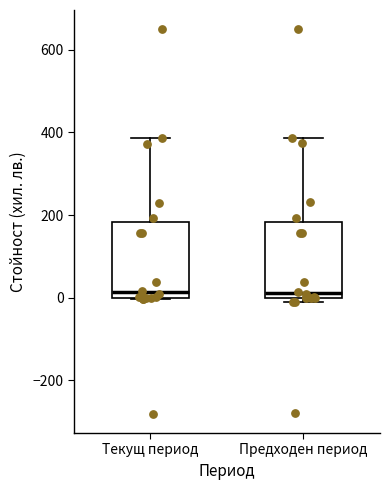

Where does the median line of the box for Предходен период sit on the y-axis? The values are not printed on the chart, so give them approximately, as read against the axis.

20